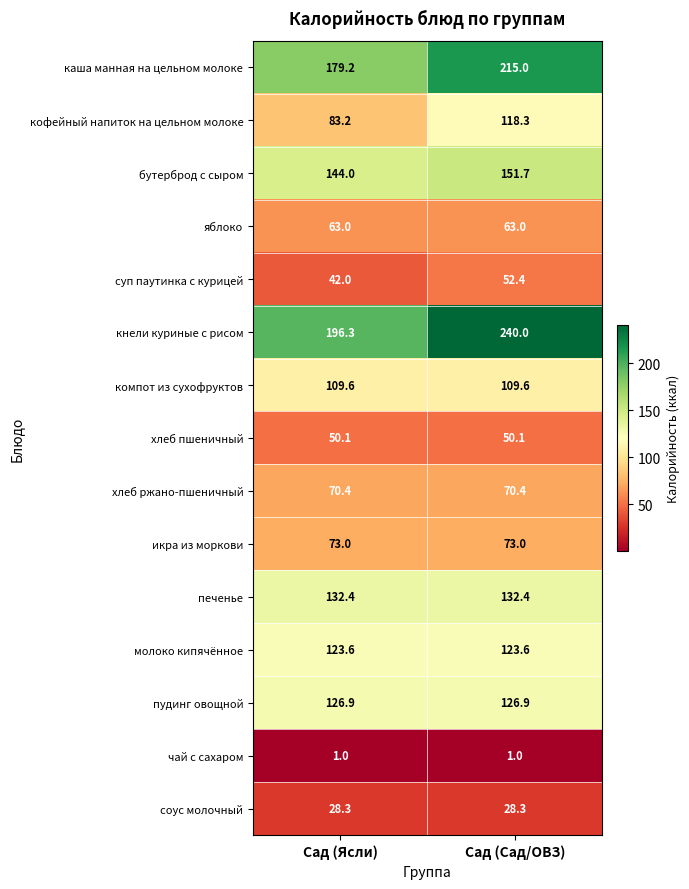

Reading left to right, transcribe all the data shown in this chart.

каша манная на цельном молоке: 179.2	215.0
кофейный напиток на цельном молоке: 83.2	118.3
бутерброд с сыром: 144.0	151.7
яблоко: 63.0	63.0
суп паутинка с курицей: 42.0	52.4
кнели куриные с рисом: 196.3	240.0
компот из сухофруктов: 109.6	109.6
хлеб пшеничный: 50.1	50.1
хлеб ржано-пшеничный: 70.4	70.4
икра из моркови: 73.0	73.0
печенье: 132.4	132.4
молоко кипячённое: 123.6	123.6
пудинг овощной: 126.9	126.9
чай с сахаром: 1.0	1.0
соус молочный: 28.3	28.3